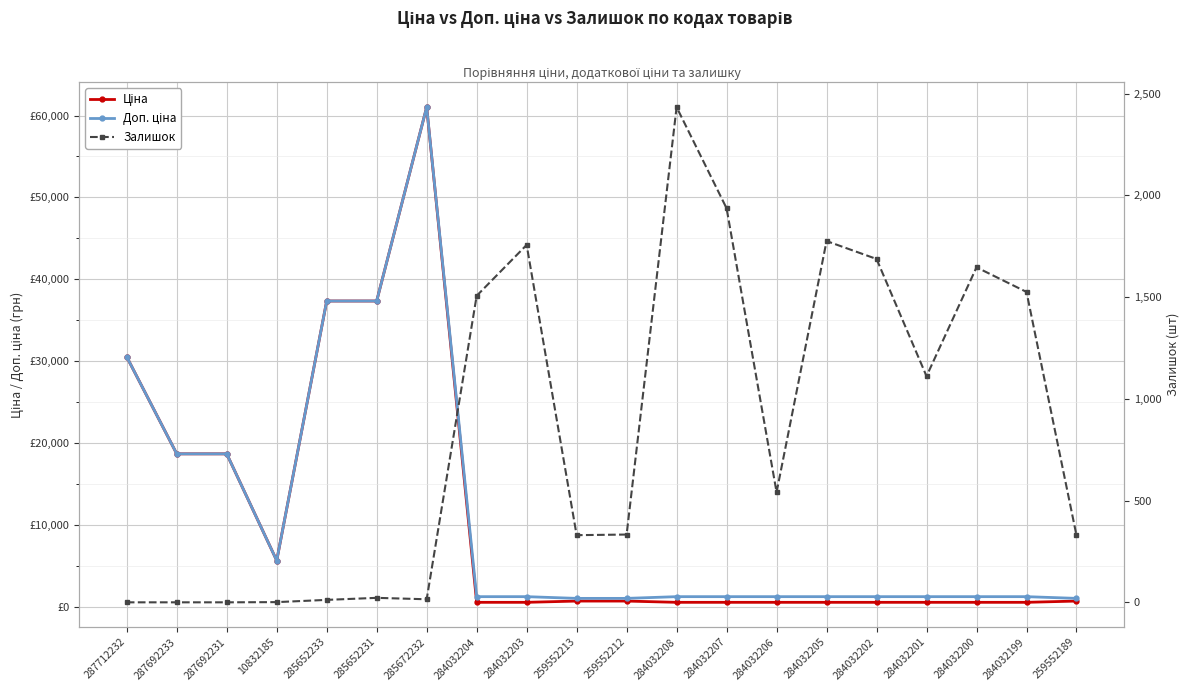

What is the total value across all series at 284032207?

3698.6